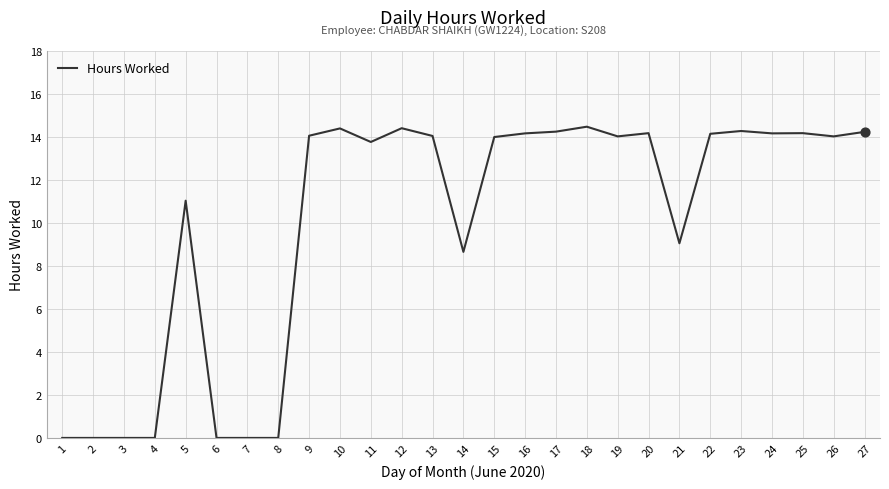

Between 21 and 15, which is larger?

15